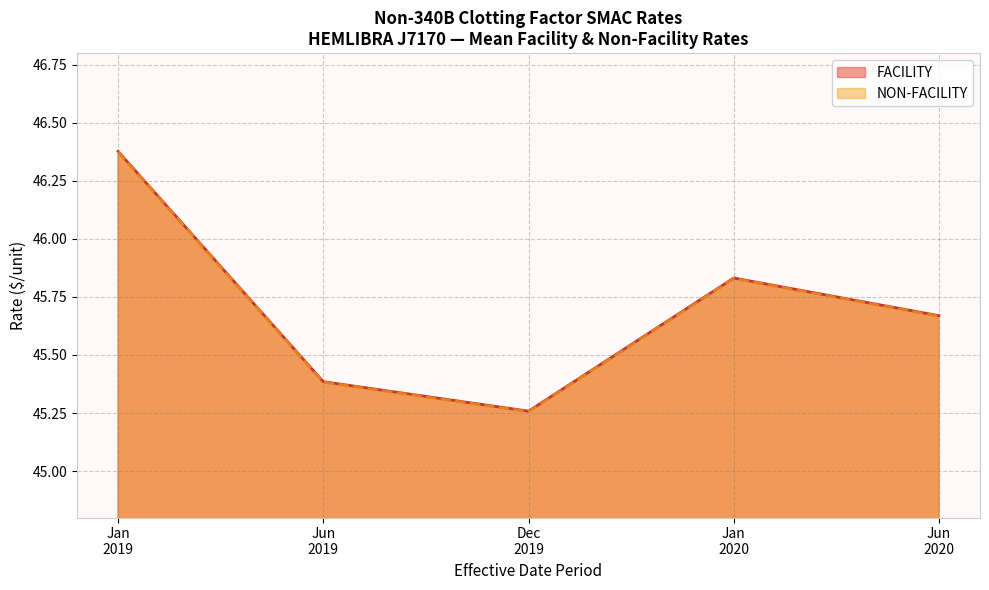

Between 2019-01-01 and 2019-06-01, which is larger?

2019-01-01